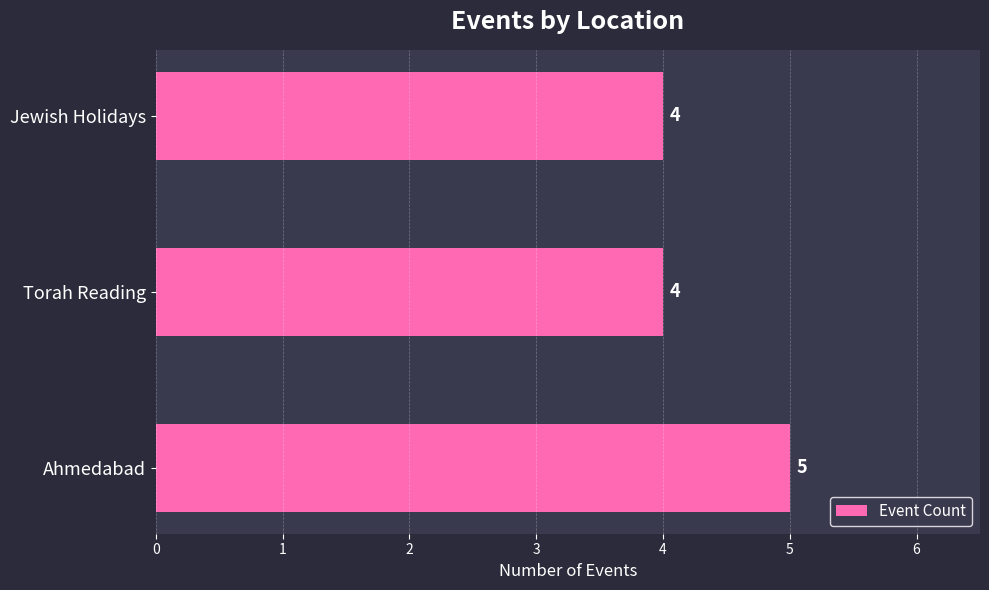

Is it true that the value at Torah Reading is 2?

False